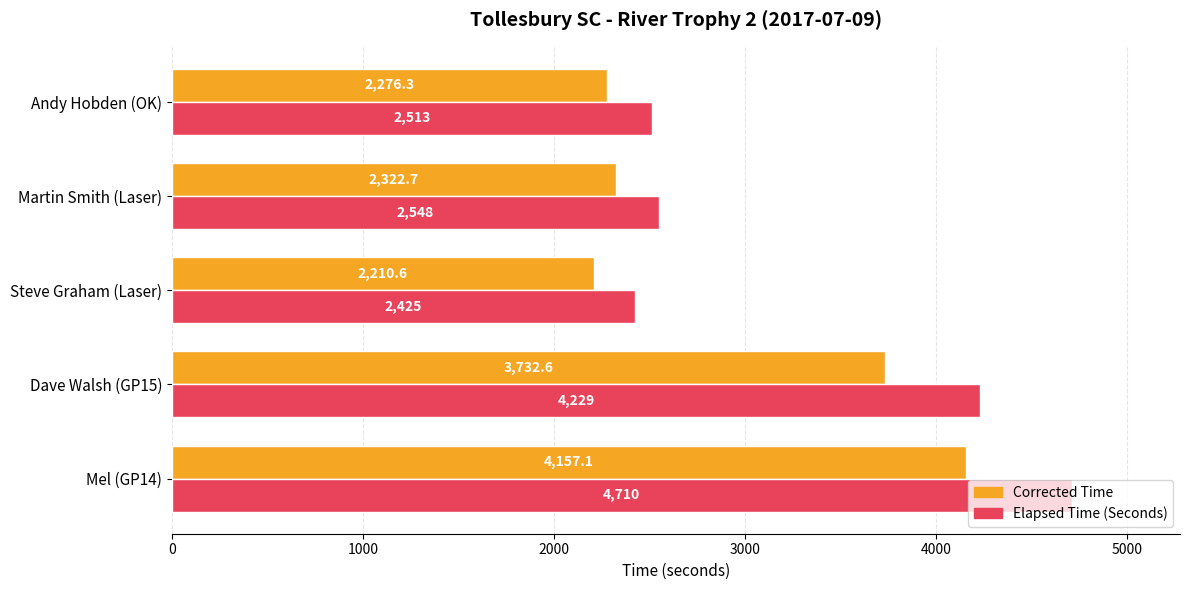

What is the lowest value of the Corrected Time series?

2210.6